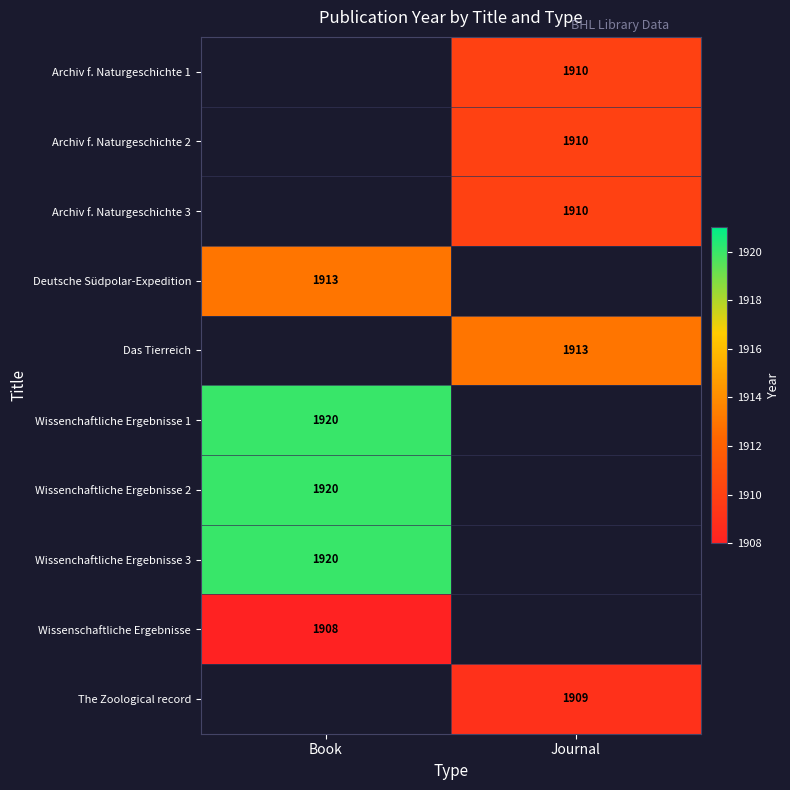

Is the value of Archiv f. Naturgeschichte 2 at Journal greater than the value of Deutsche Südpolar-Expedition at Book?

No